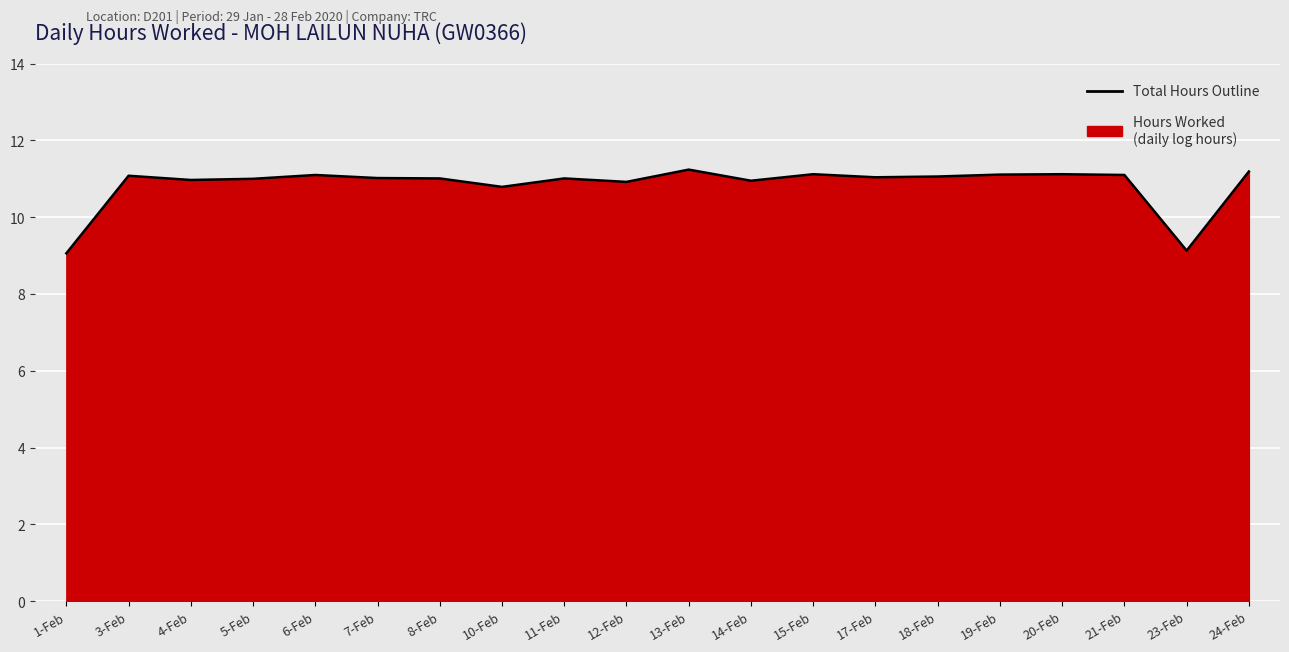

Between 1-Feb and 11-Feb, which is larger?

11-Feb